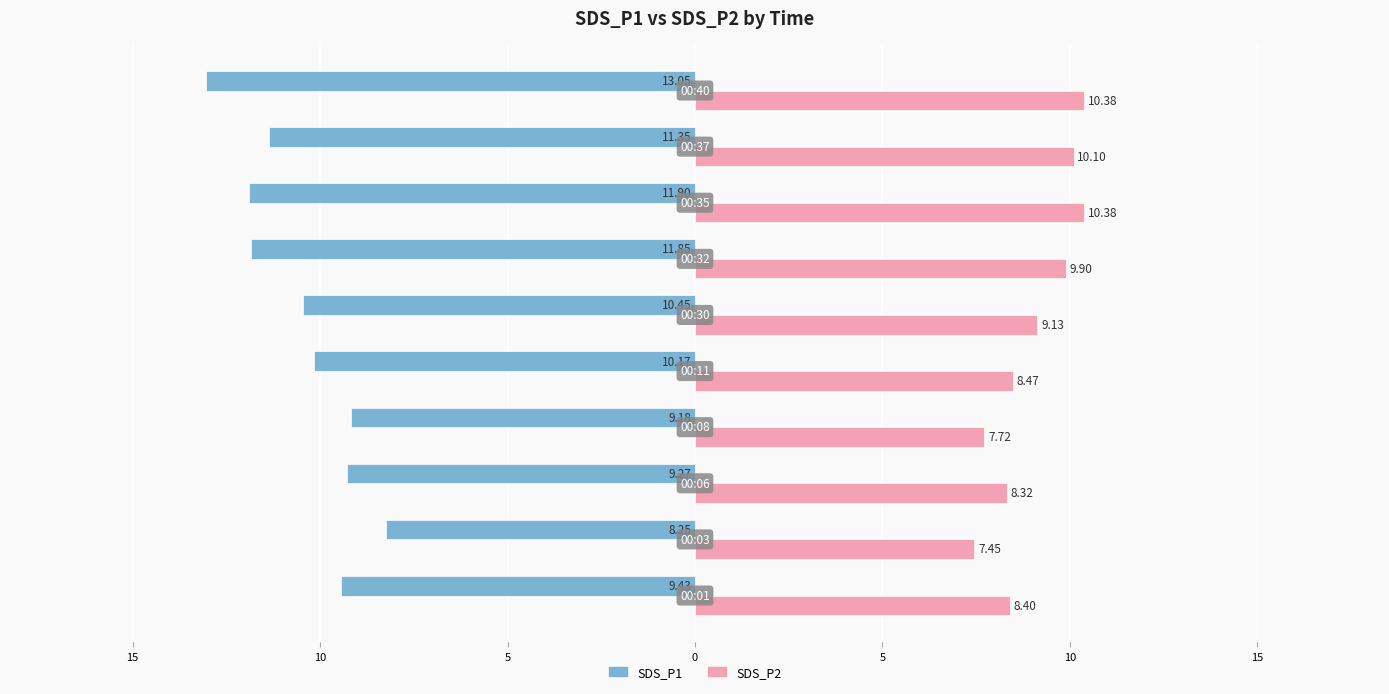

What is the value of the SDS_P1 bar at the 5th from the left?

-10.2